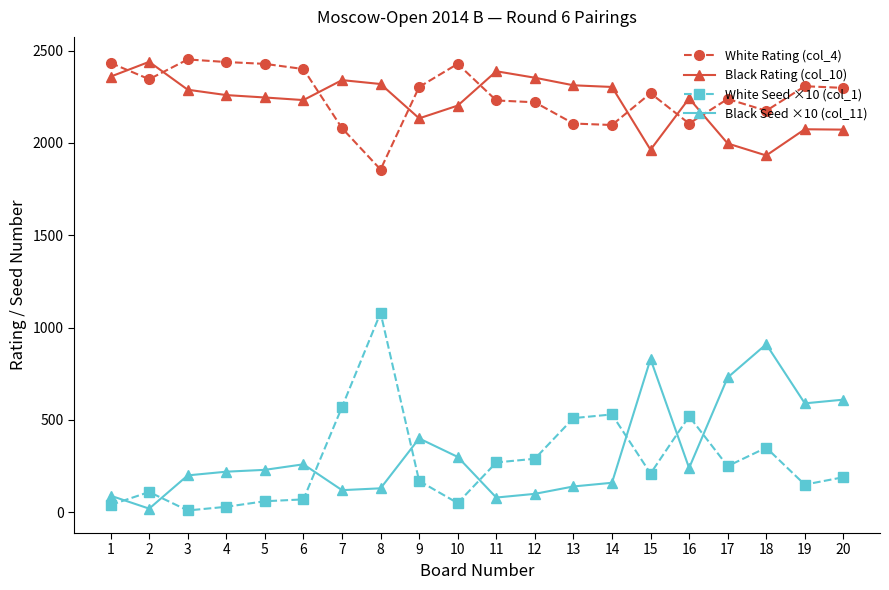

How many data points does each series have?

20